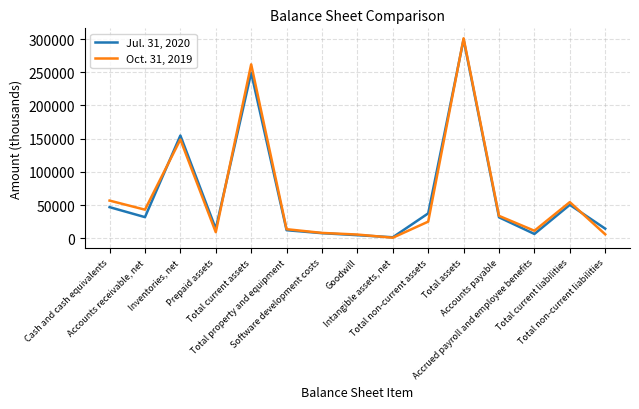

Which series ends up on top after the final intersection of Jul. 31, 2020 and Oct. 31, 2019?

Jul. 31, 2020